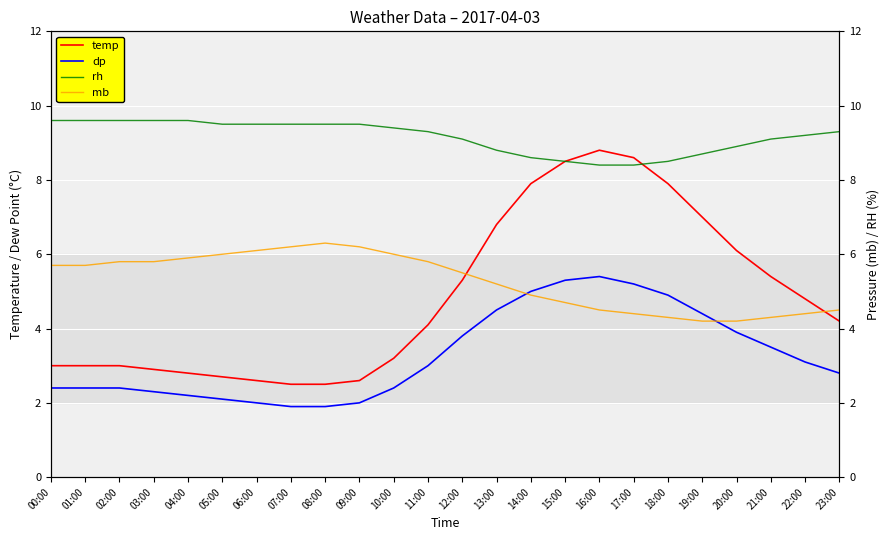

How many lines are shown in the chart?

4